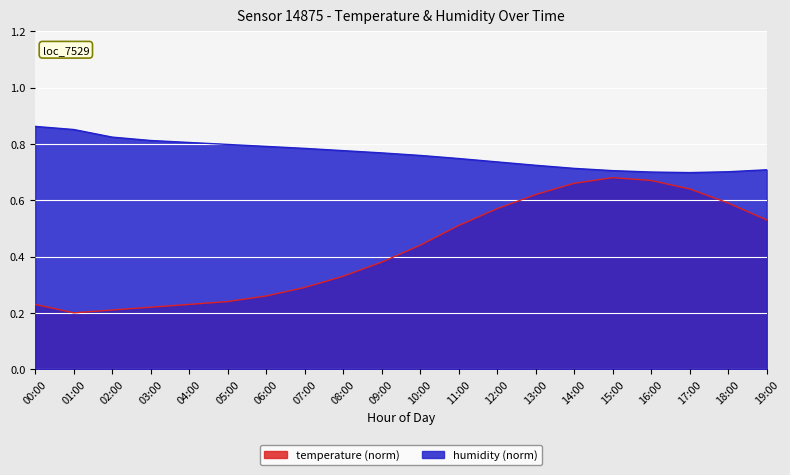

What is the difference between the second highest and minimum values in the humidity series?

0.2